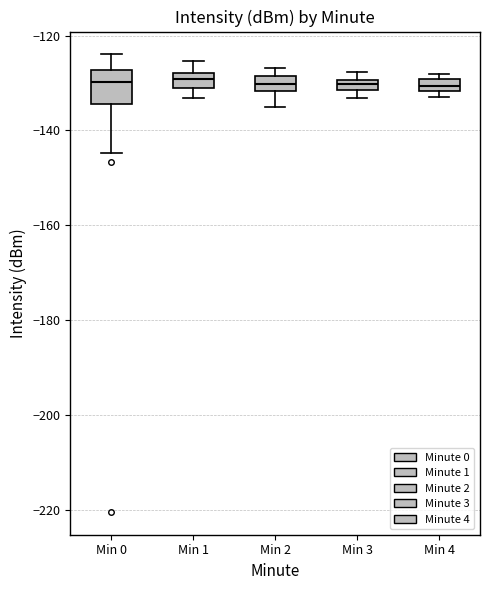

Where is the lower edge of the box for Min 1 on the y-axis? The values are not printed on the chart, so give them approximately, as read against the axis.

-132